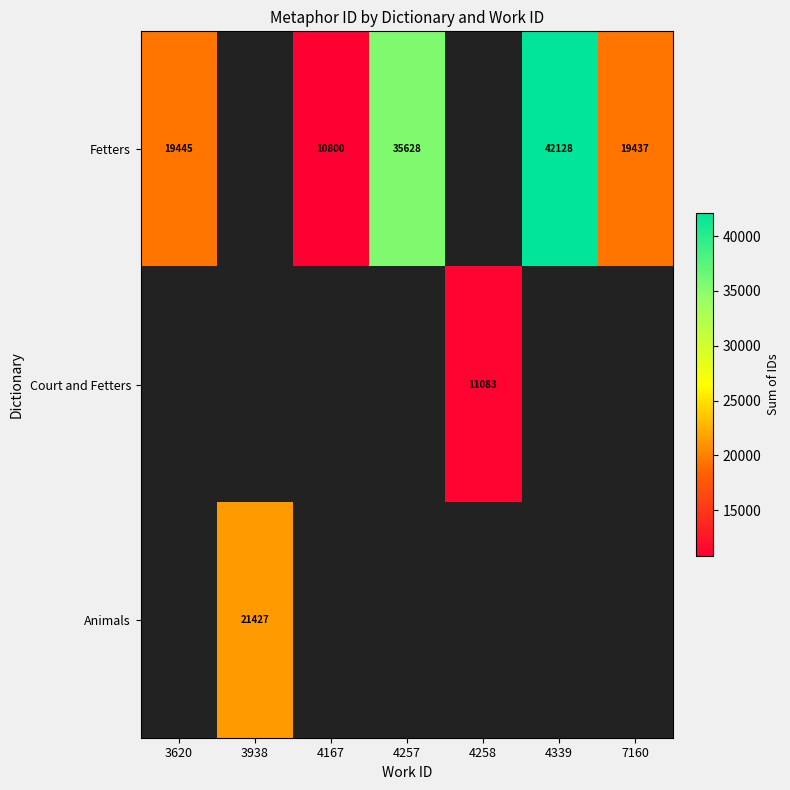

True or false: Fetters has a value of 19445 at 3620.

True